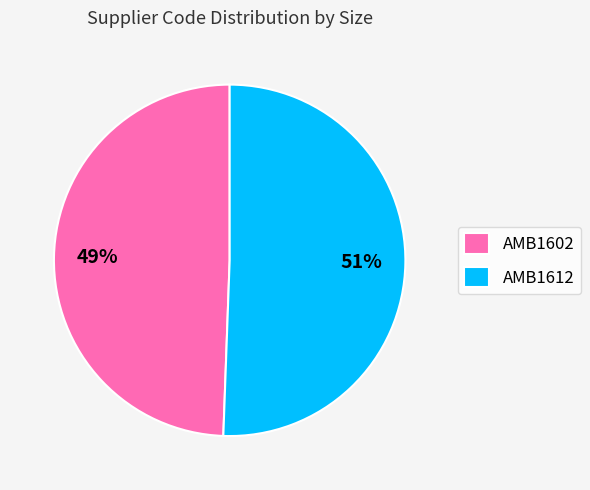

Which slice is the smallest?

AMB1602